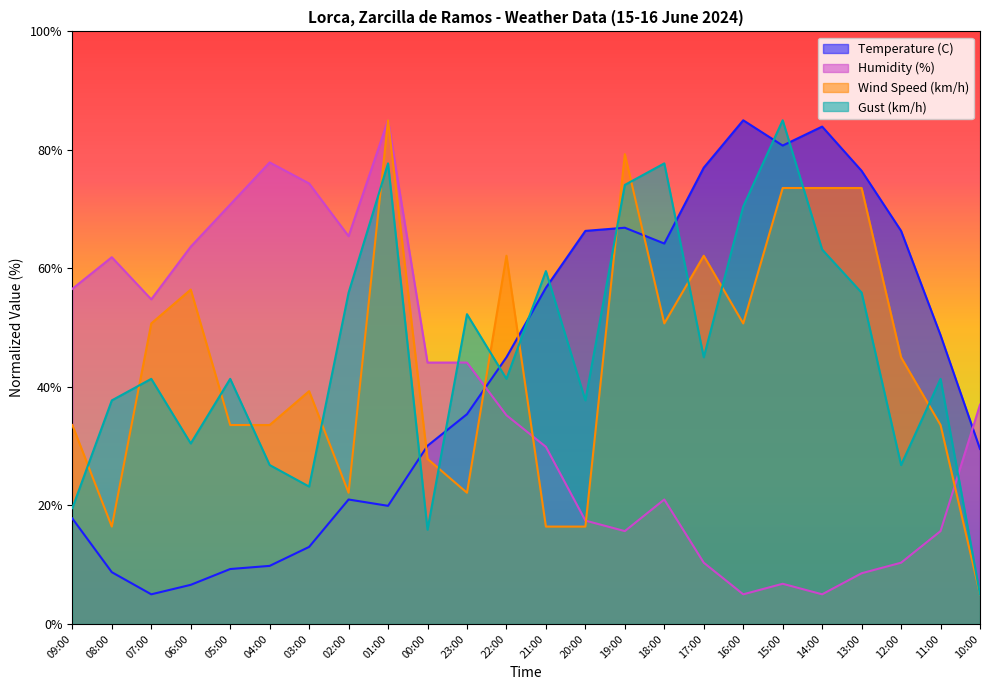

At how many categories does at least one series exceed 45?

22